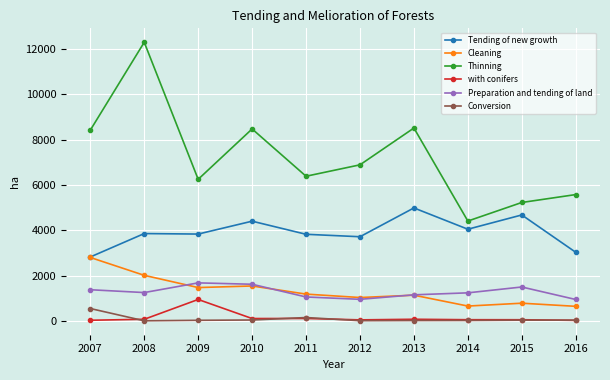

What is the maximum value for Preparation and tending of land?

1676